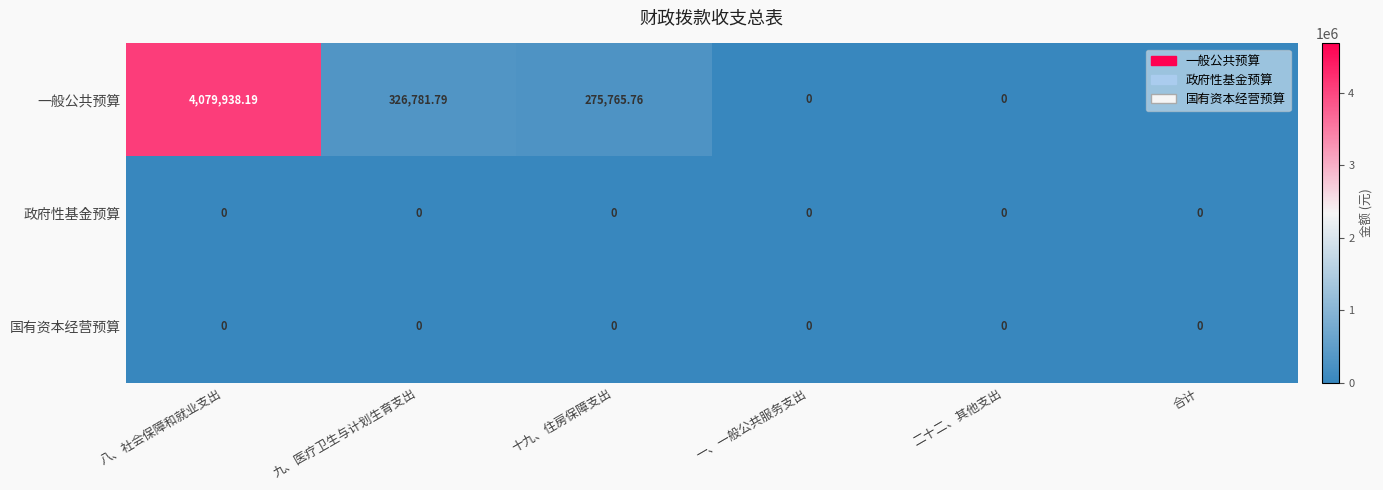

Which label corresponds to the largest value in the chart?

八、社会保障和就业支出